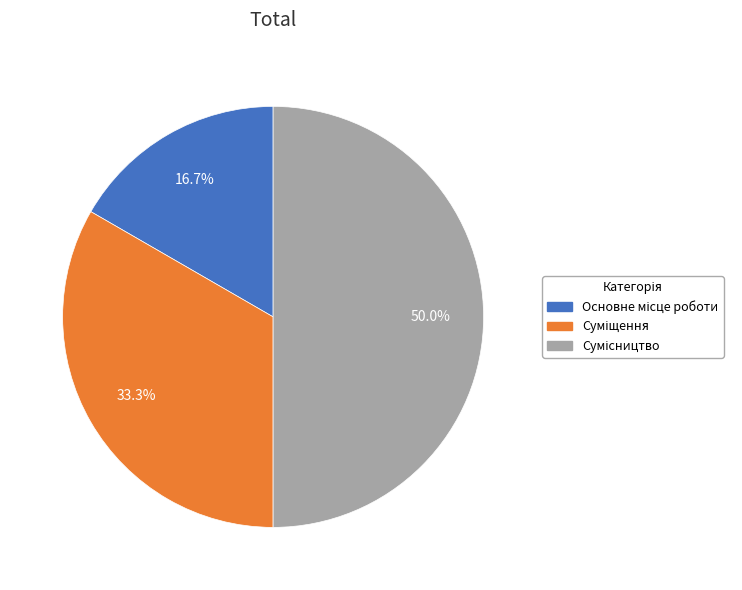

How many segments does this pie chart have?

3